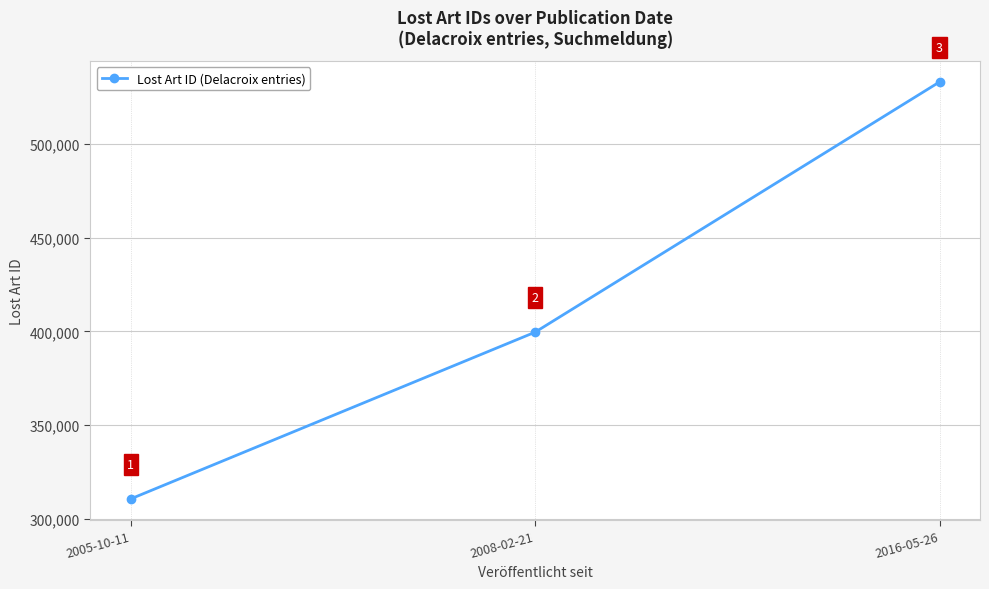

How many values are below 399653?

1